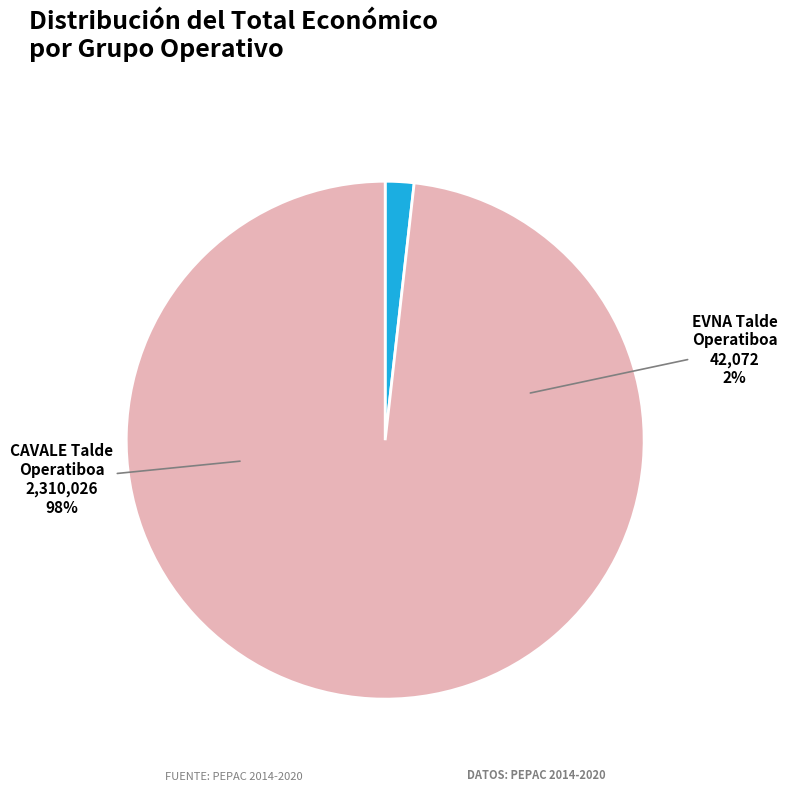

Do CAVALE Talde Operatiboa and EVNA Talde Operatiboa together represent more than half of the pie?

Yes